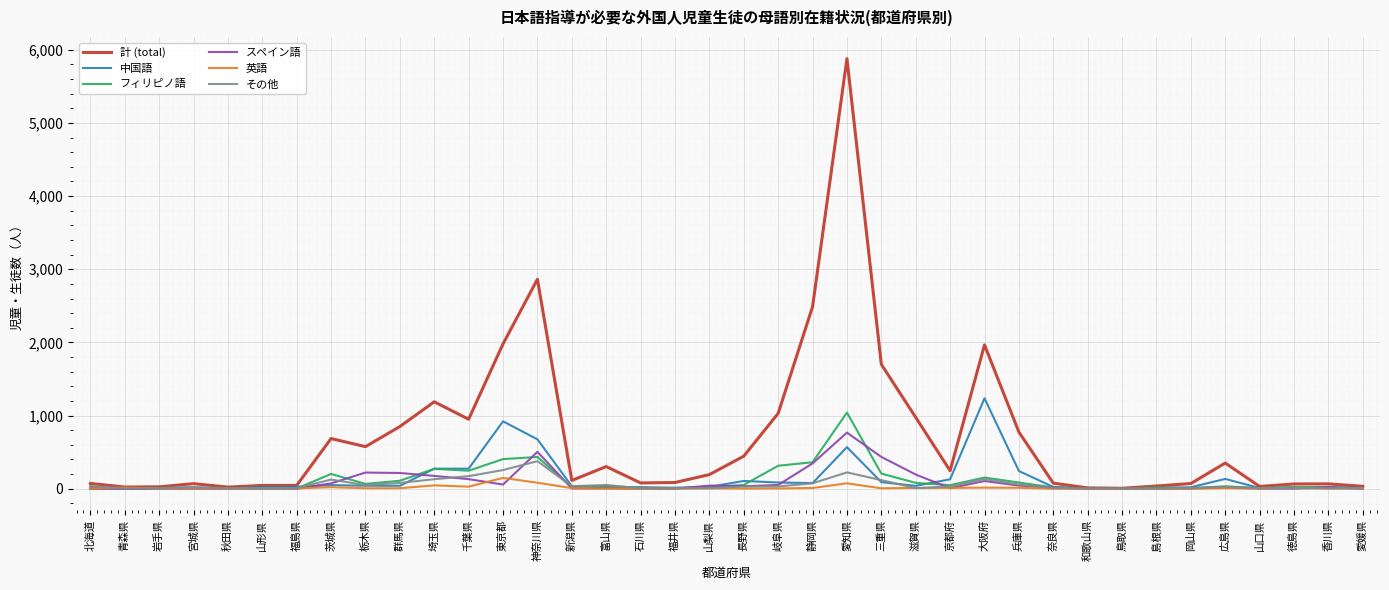

List the series in order of their peak value, lowest first.

英語, その他, スペイン語, フィリピノ語, 中国語, 計 (total)